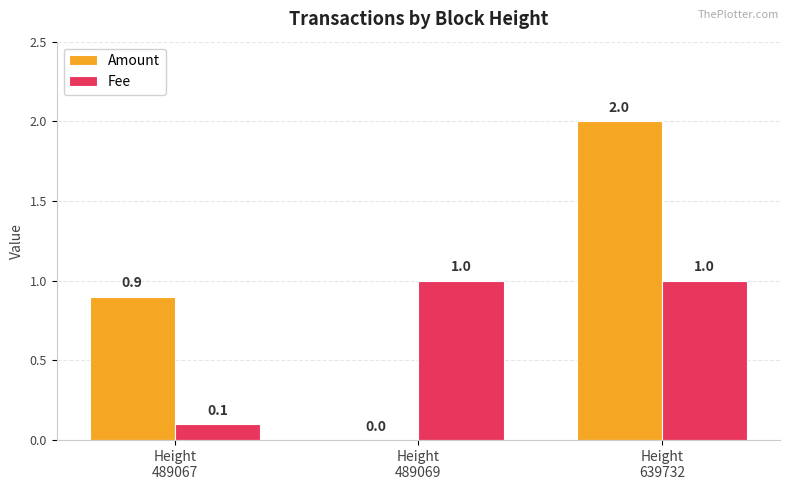

What is the highest value of the Amount series?

2.0